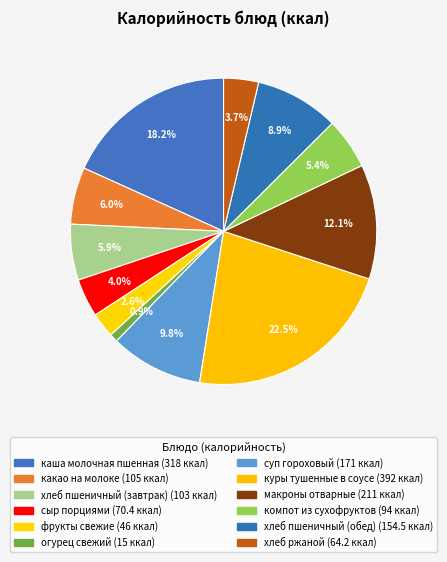

Does any single category account for the majority?

No